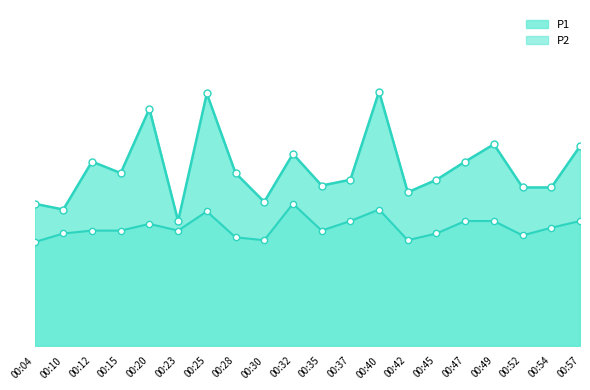

At how many categories does at least one series exceed 2?

5